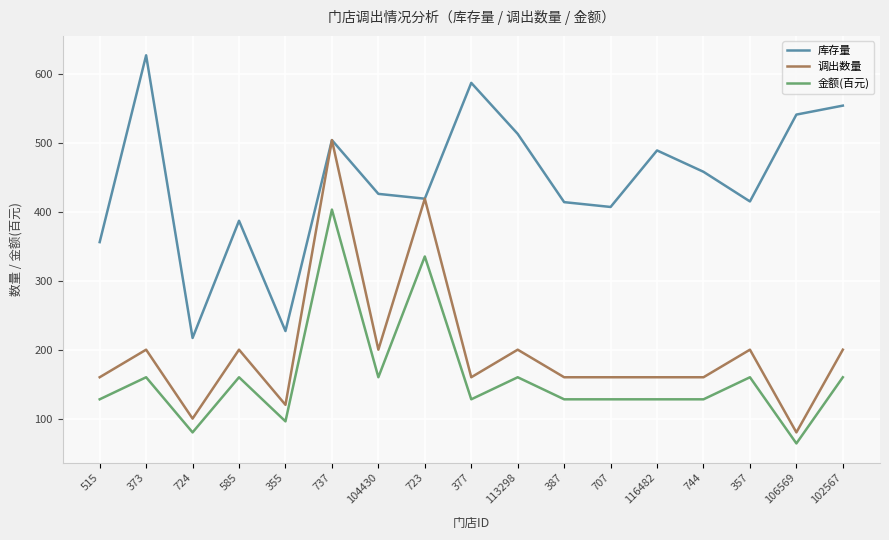

True or false: 金额(百元) and 库存量 cross at least once.

False